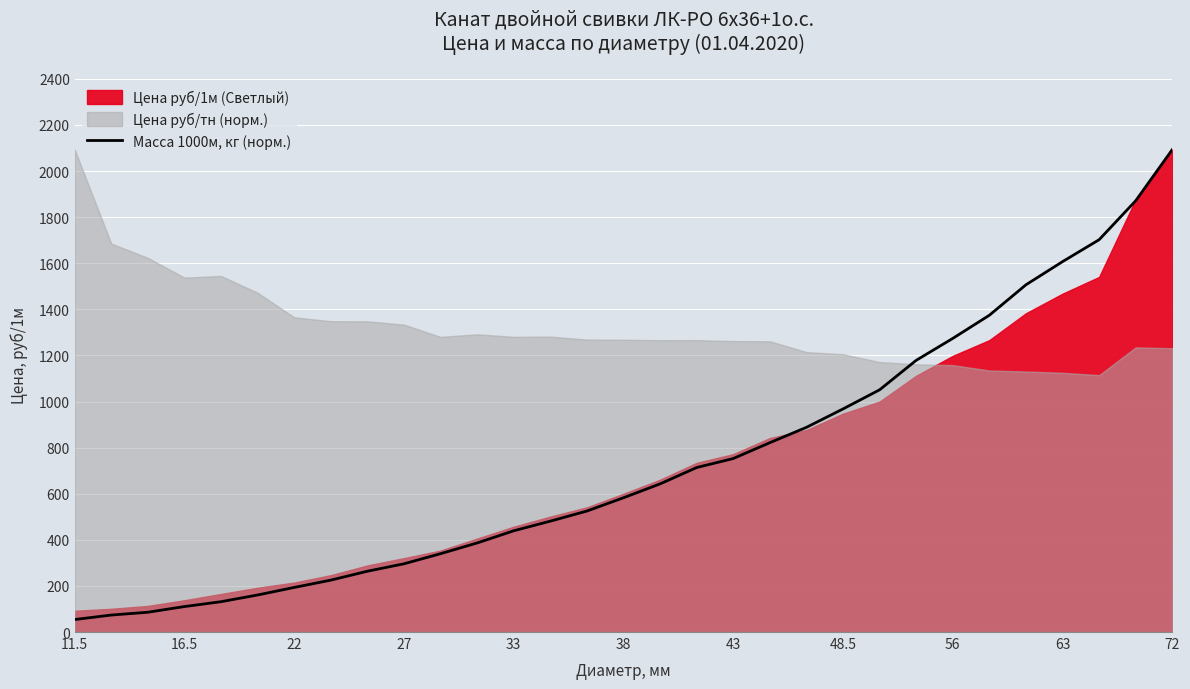

Count the number of values greater than 582.

16